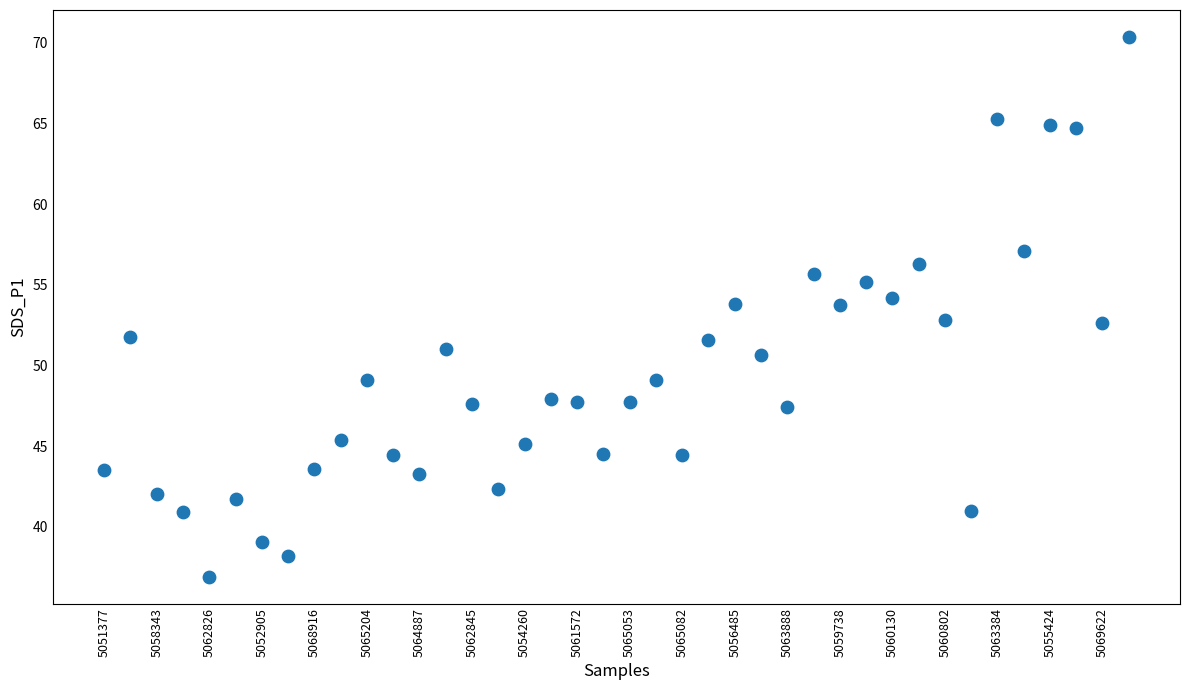

What is the range of Y values (max minus min)?

33.4